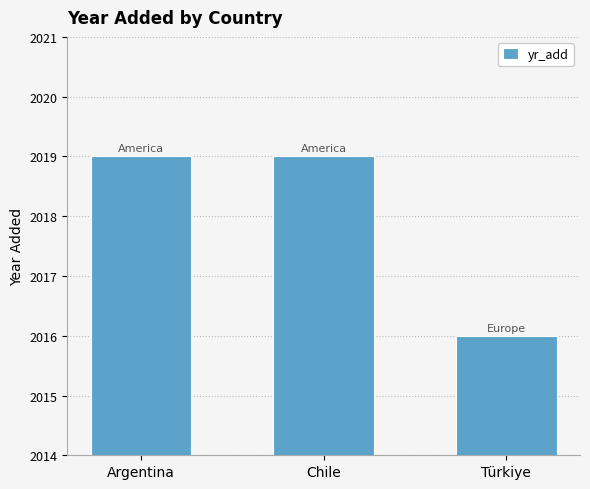

Are the bars grouped side by side (vs. stacked)?

No